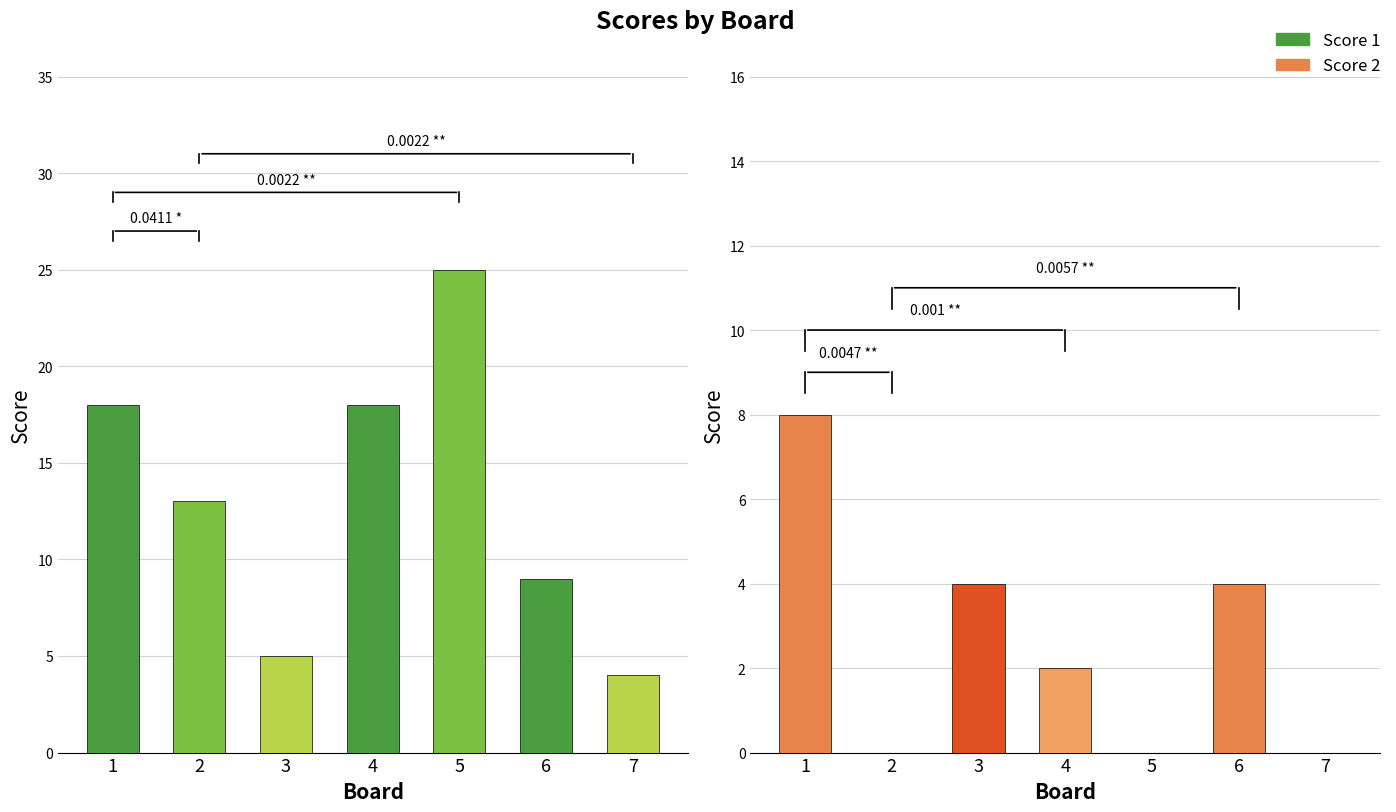

How many values in the Score 2 series are below 2?

3